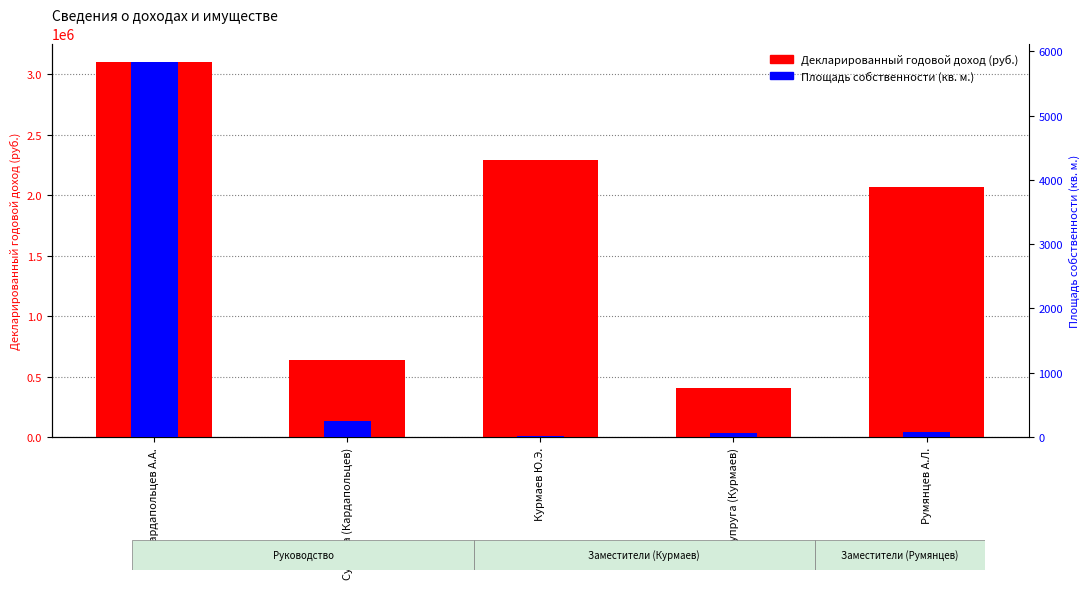

What is the label of the 2nd bar from the right?

Супруга (Курмаев)